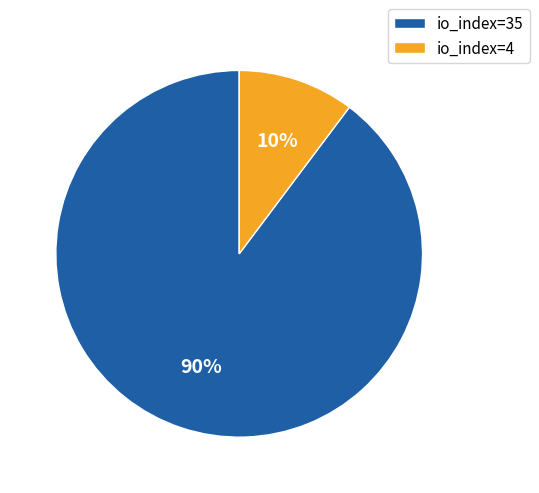

Which has a higher value, io_index=35 or io_index=4?

io_index=35